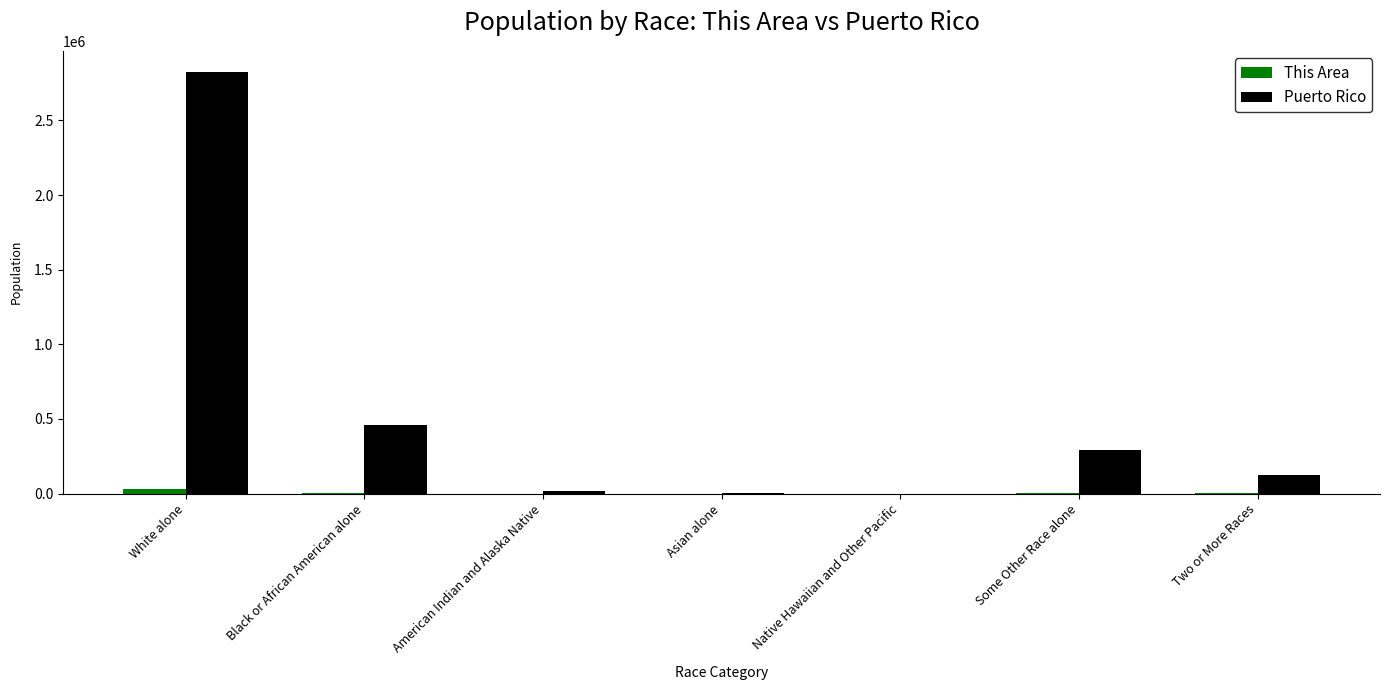

Is the value of Puerto Rico at White alone greater than the value of This Area at Black or African American alone?

Yes